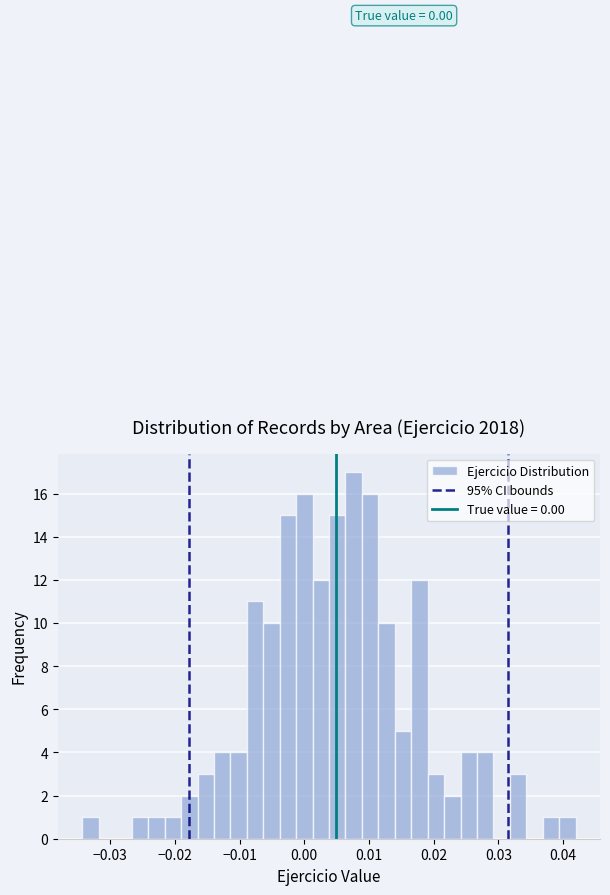

Read against the x-axis, roughly where is the centre of the tallest bar?

0.008